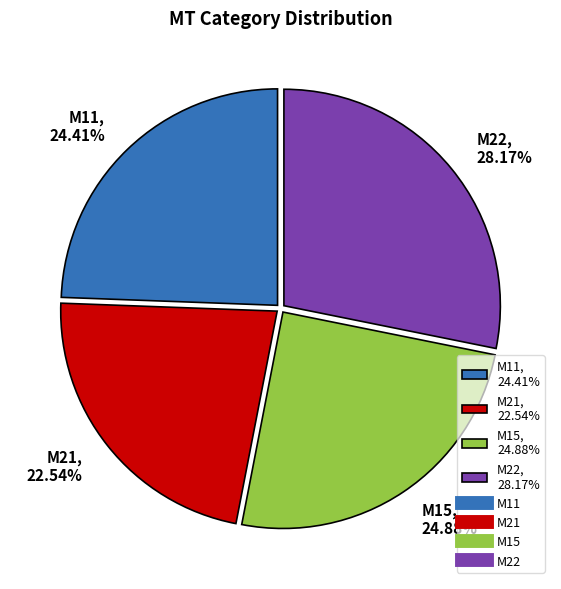

What is the smallest slice in the pie chart?

M21